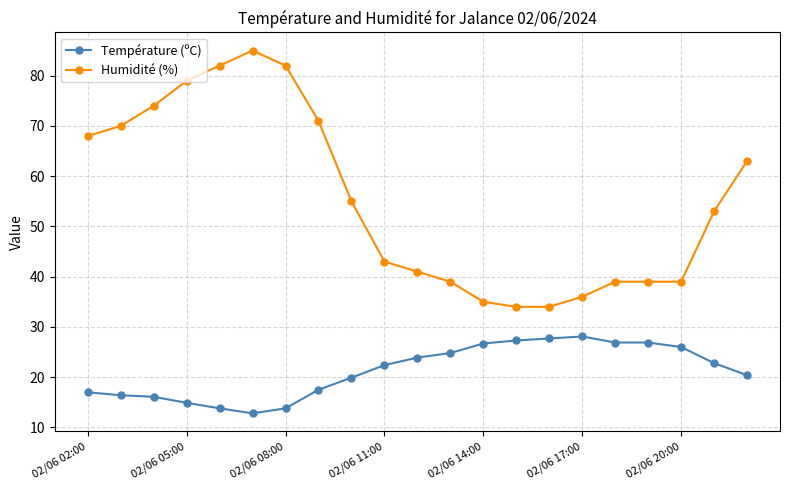

How many series are shown in this chart?

2